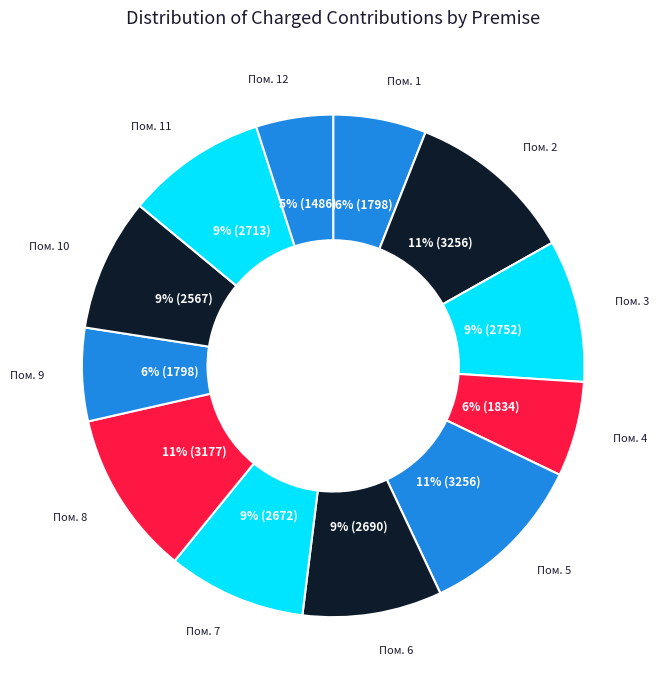

How many slices are in this pie chart?

12